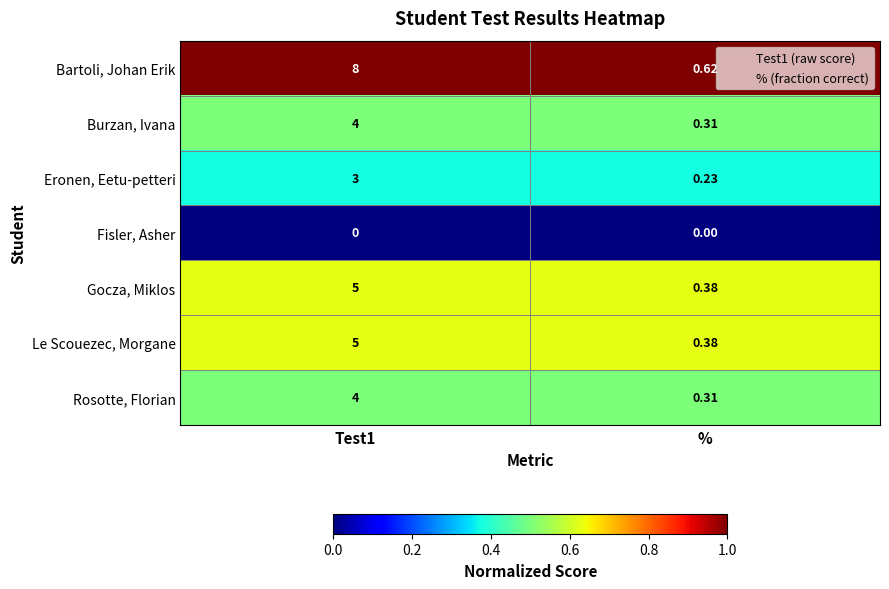

Which series has the largest range (max minus min)?

Bartoli, Johan Erik